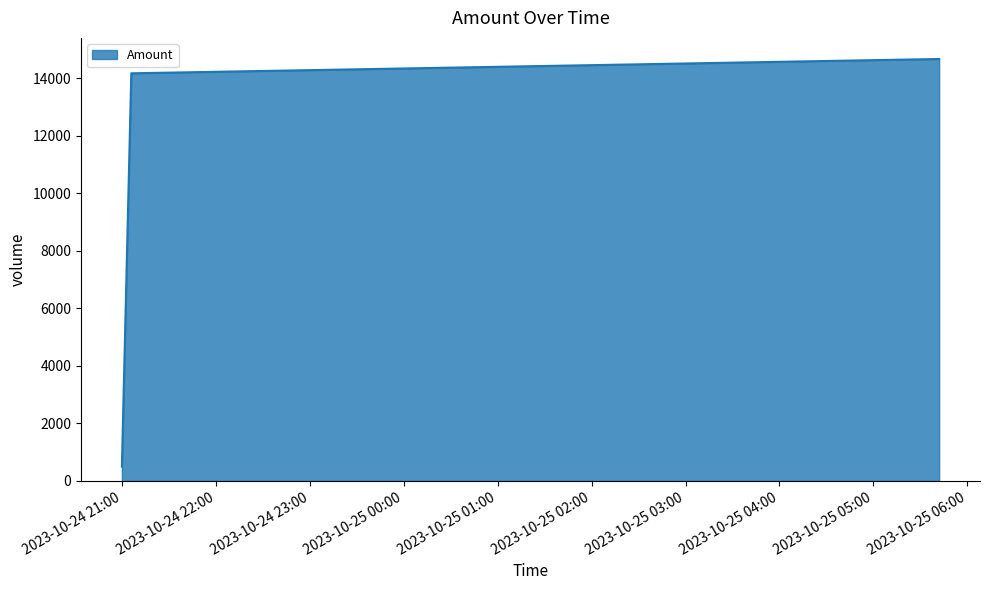

What is the minimum value shown in the chart?

499.1